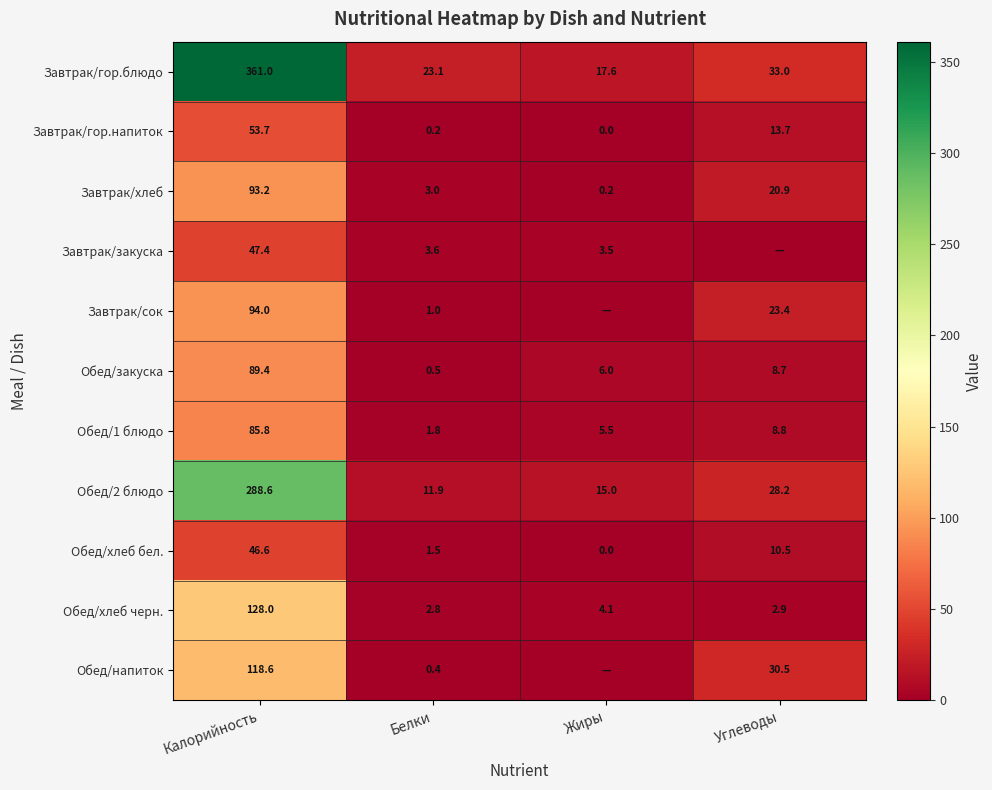

Which category has the highest value in the Обед/закуска series?

Калорийность